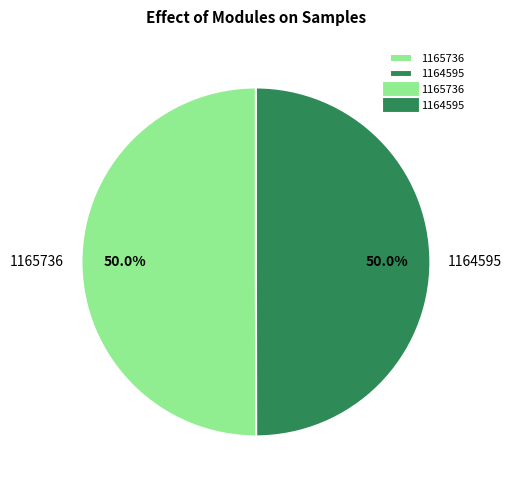

What is the ratio of the value at 1164595 to the value at 1165736?

1.0